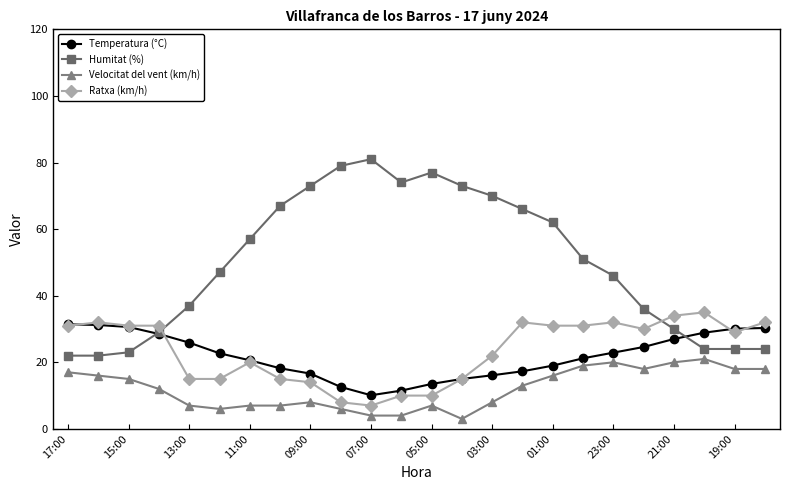

Which series has the largest total across all categories?

Humitat (%)